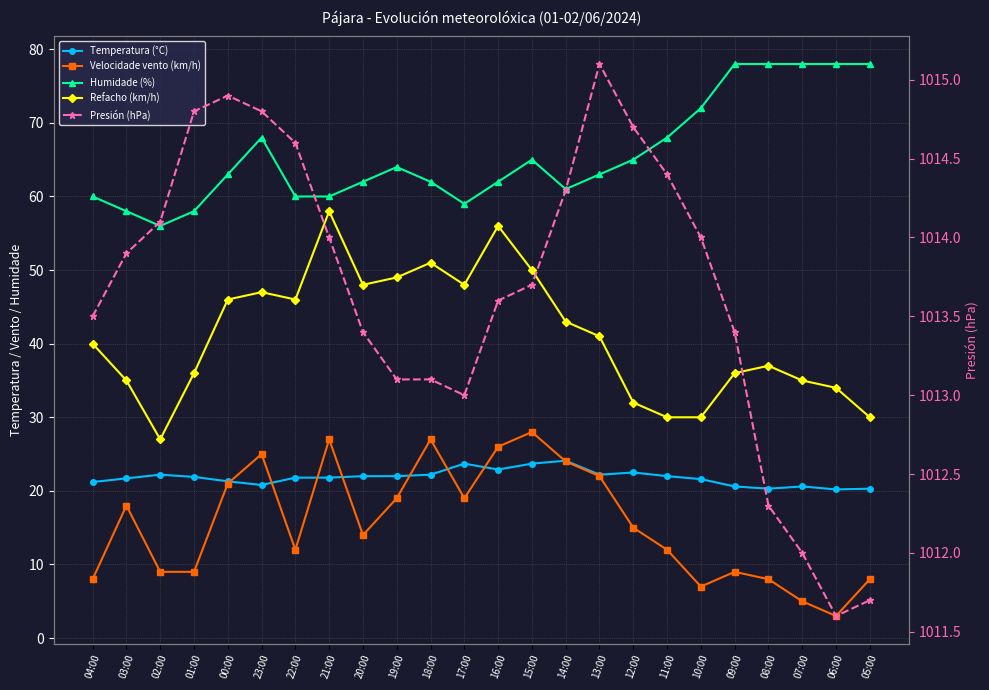

Rank the categories by Humidade (%) value from highest to lowest.

09:00, 08:00, 07:00, 06:00, 05:00, 10:00, 23:00, 11:00, 15:00, 12:00, 19:00, 00:00, 13:00, 20:00, 18:00, 16:00, 14:00, 04:00, 22:00, 21:00, 17:00, 03:00, 01:00, 02:00